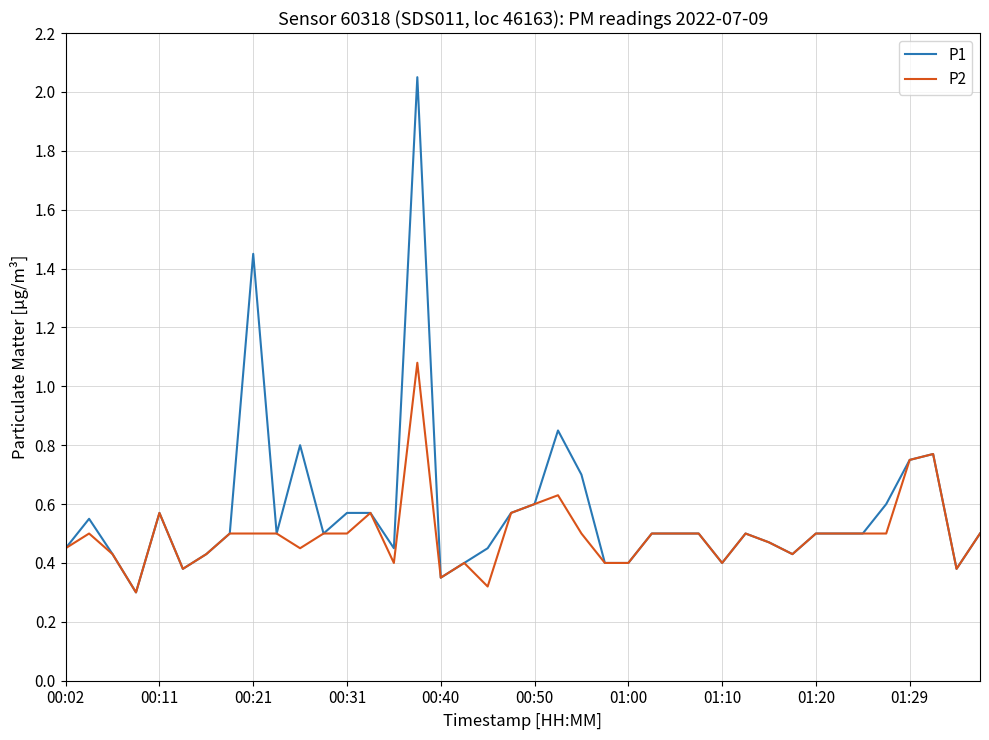

Which series has the largest range (max minus min)?

P1